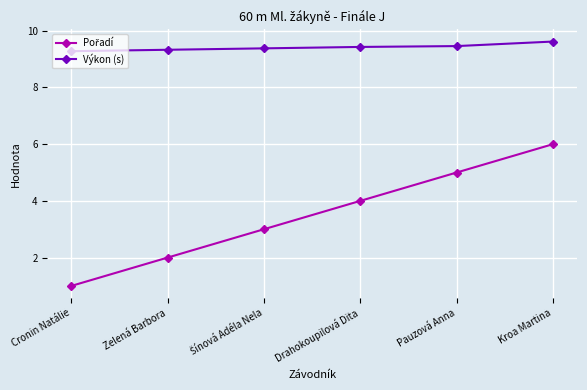

What is the difference between the highest and lowest values at Pauzová Anna?

4.5